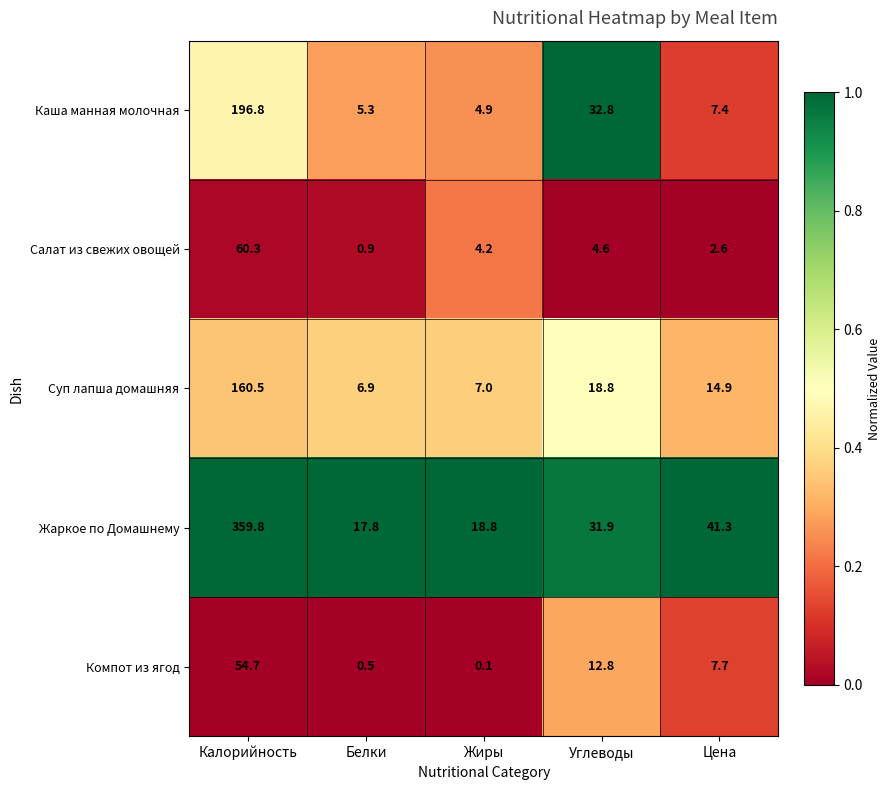

Count the number of data series in this chart.

5